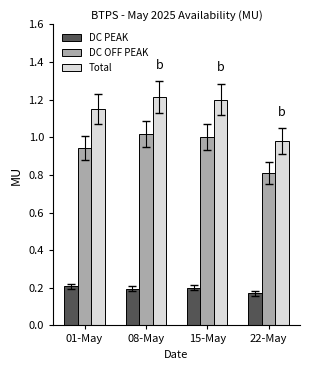

Does the chart contain any negative values?

No